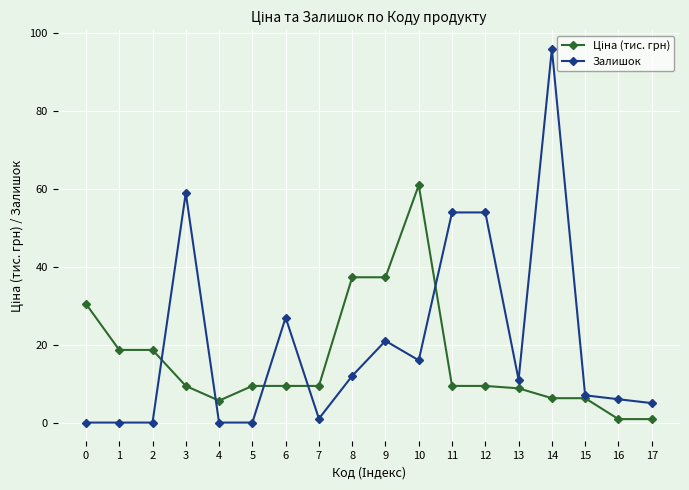

Where does the Залишок series first go above 11?

3